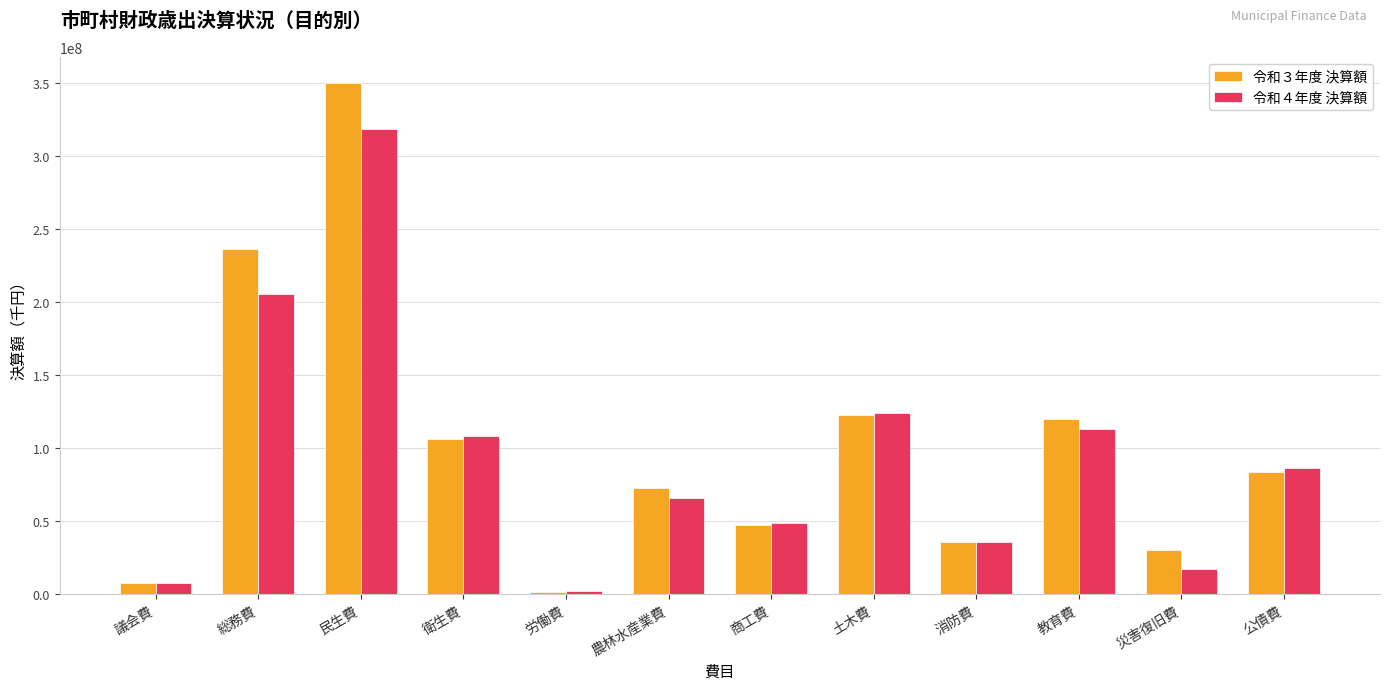

Does the chart contain stacked bars?

No